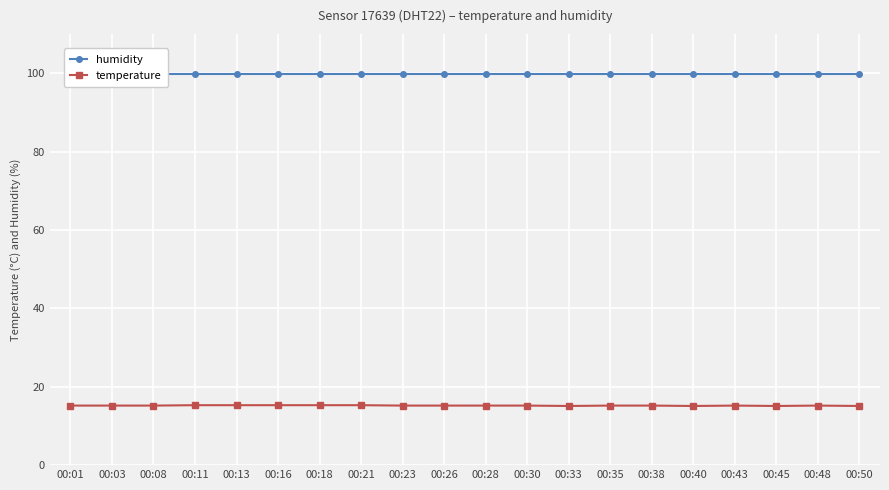

What is the sum of the temperature values at 00:13 and 00:28?

30.5